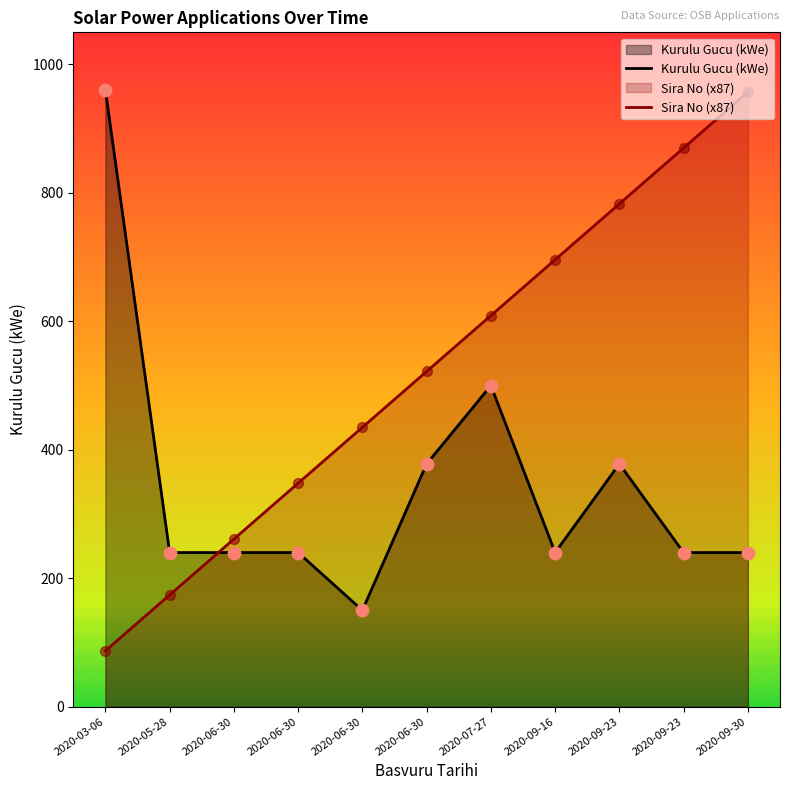

At which category is the sum across all series the highest?

2020-09-30